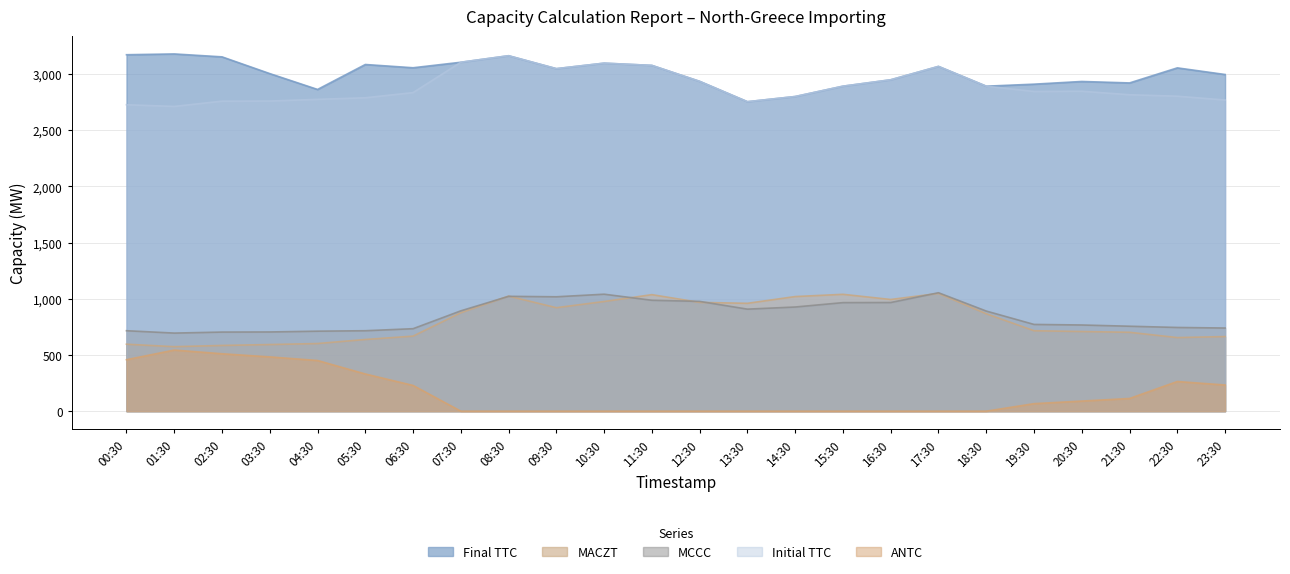

In MCCC, how many points are higher than both neighbors (excluding endpoints)?

3